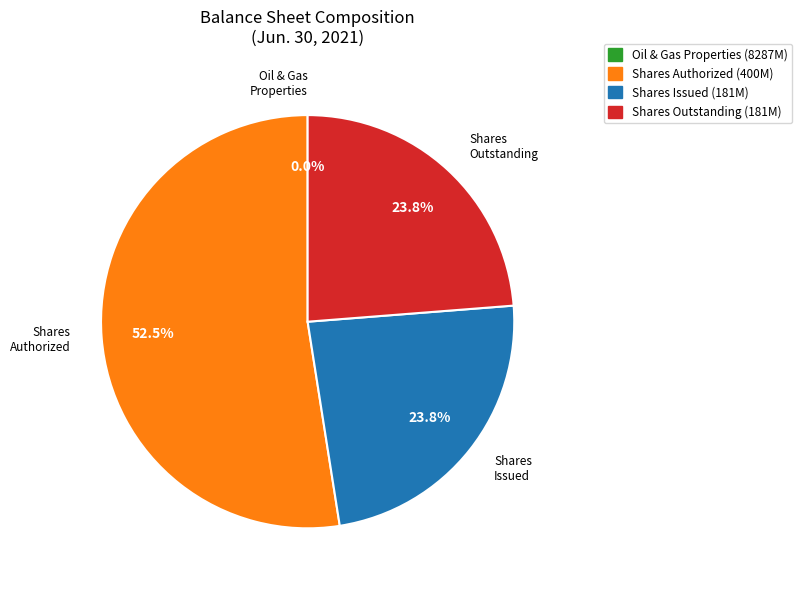

Which slice is the largest?

Shares Authorized (400M)